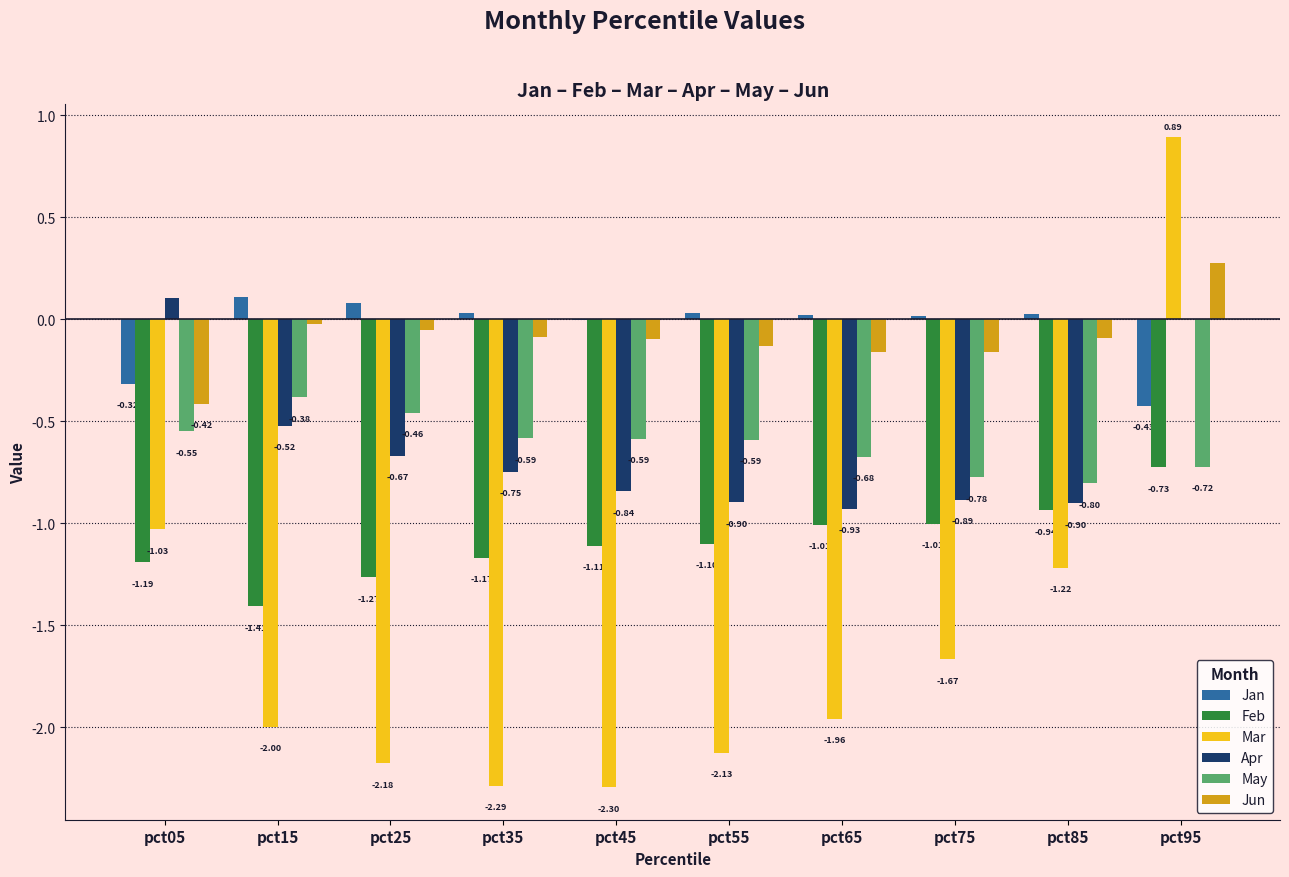

Between pct65 and pct75, which series saw the biggest shift?

Mar